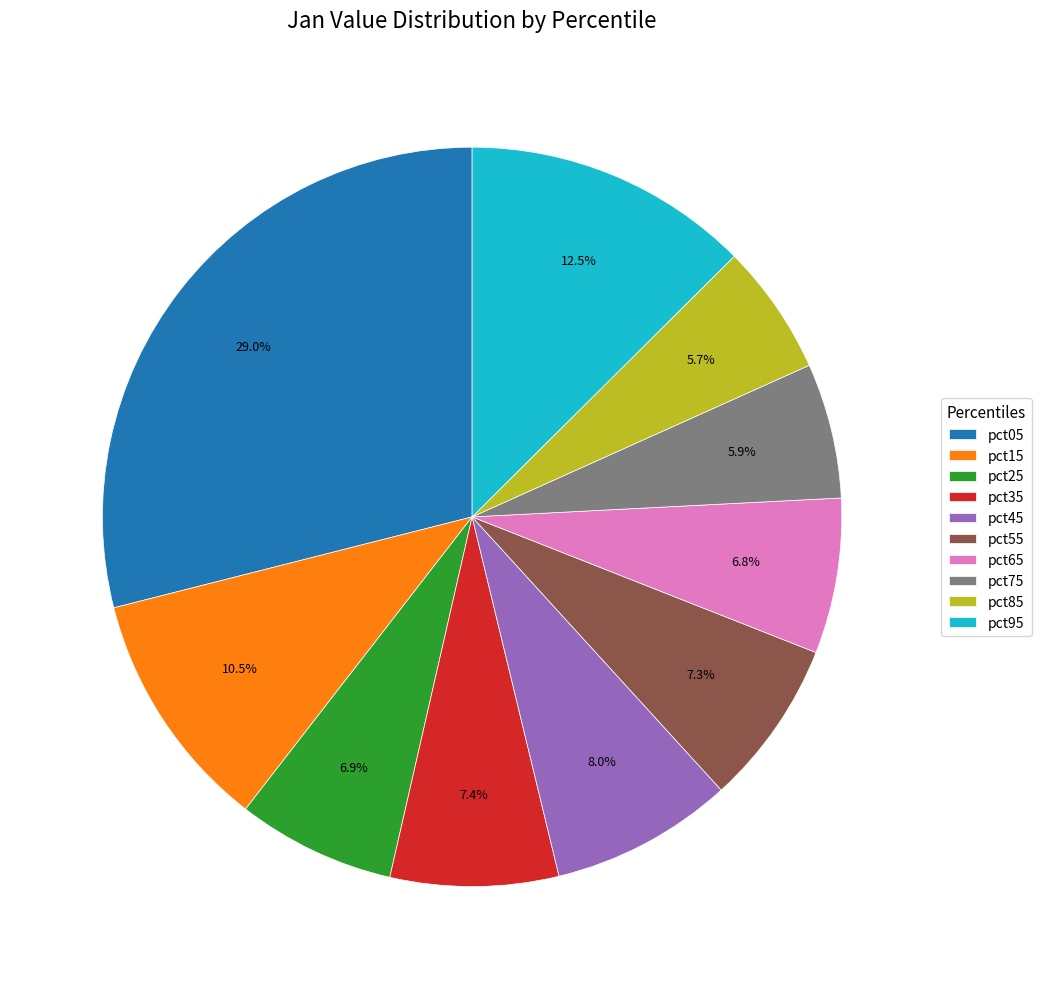

Which slice is the largest?

pct05